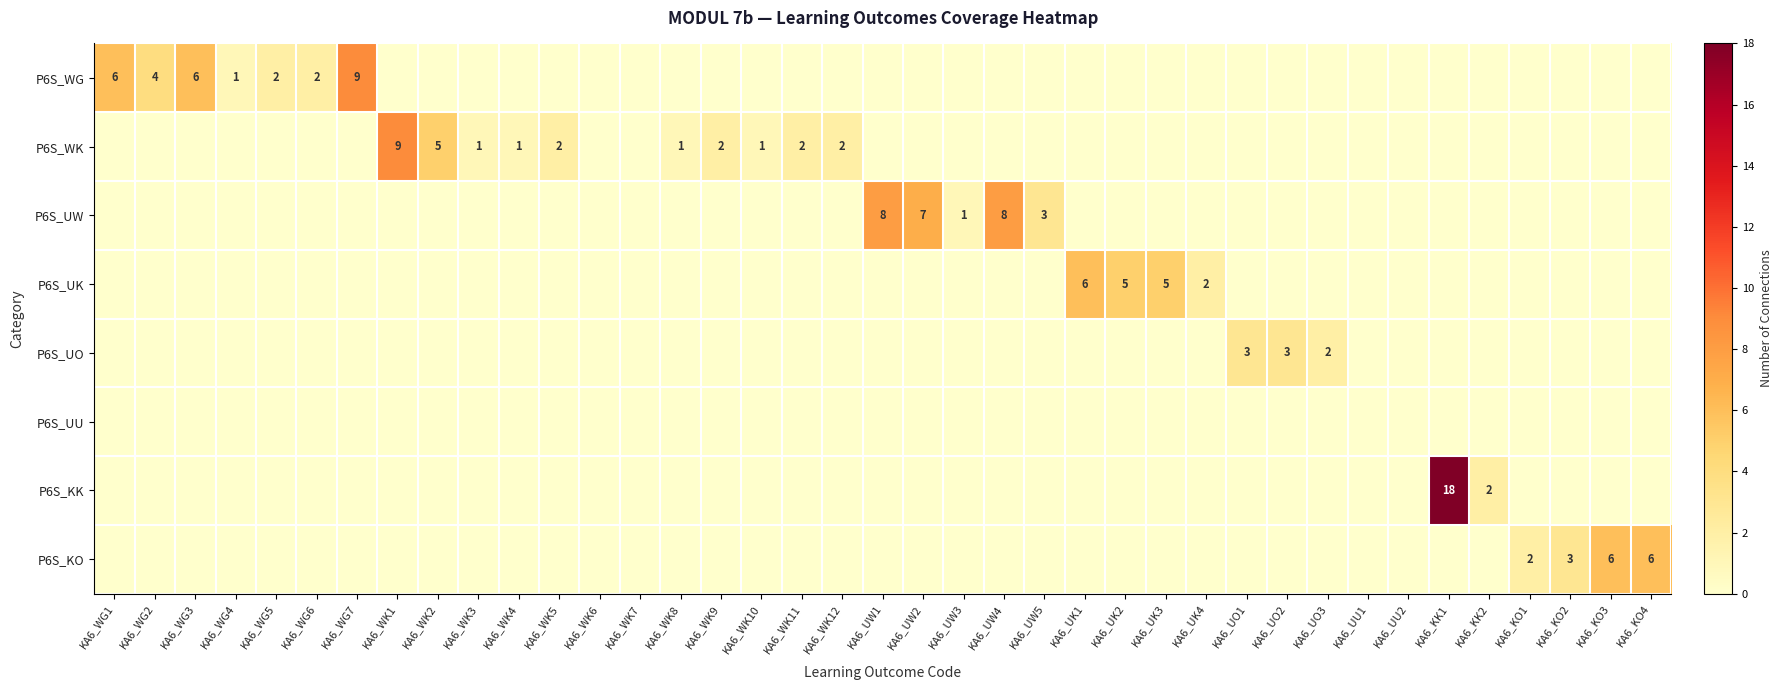

Which category has the highest value in the row_3 series?

KA6_UK1